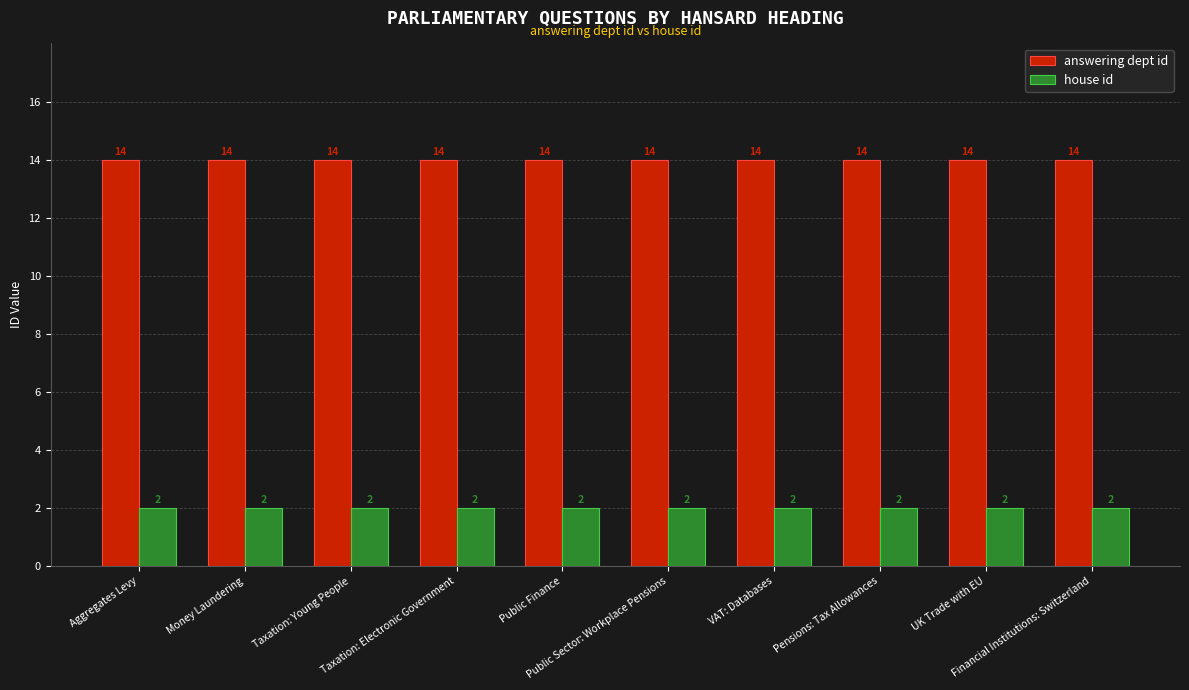

List the series in order of their peak value, highest first.

answering dept id, house id